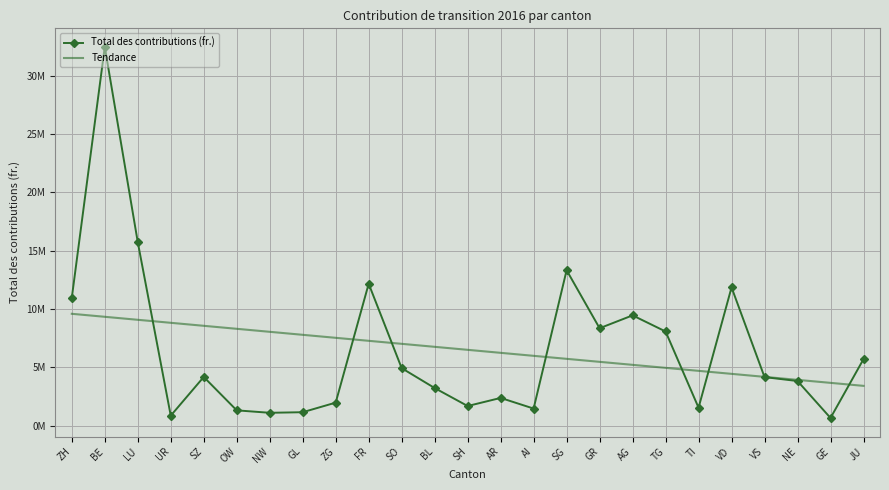

Is it true that Tendance equals 3187724.7 at NW?

False